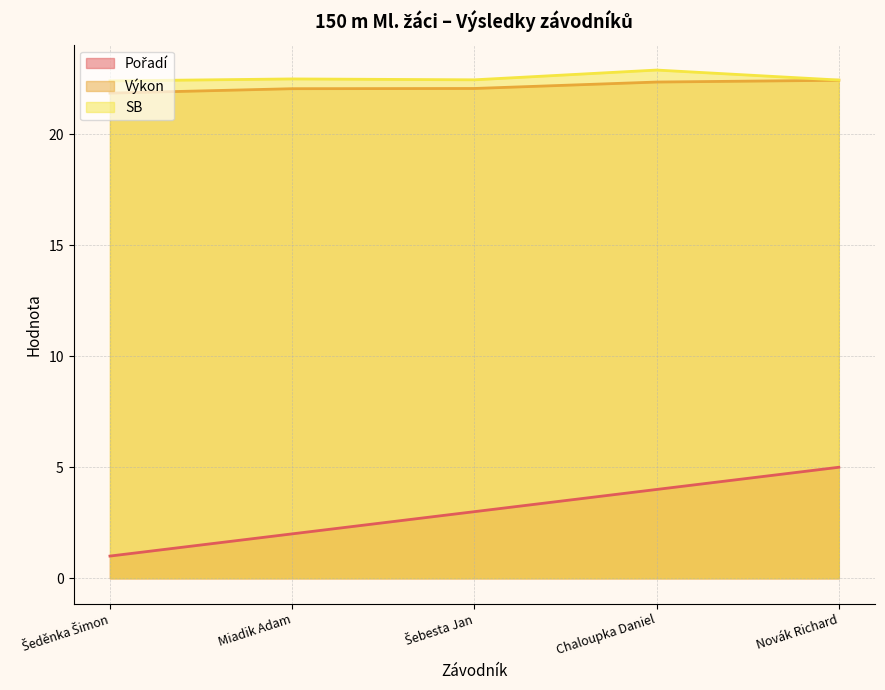

True or false: Pořadí and Výkon cross at least once.

False